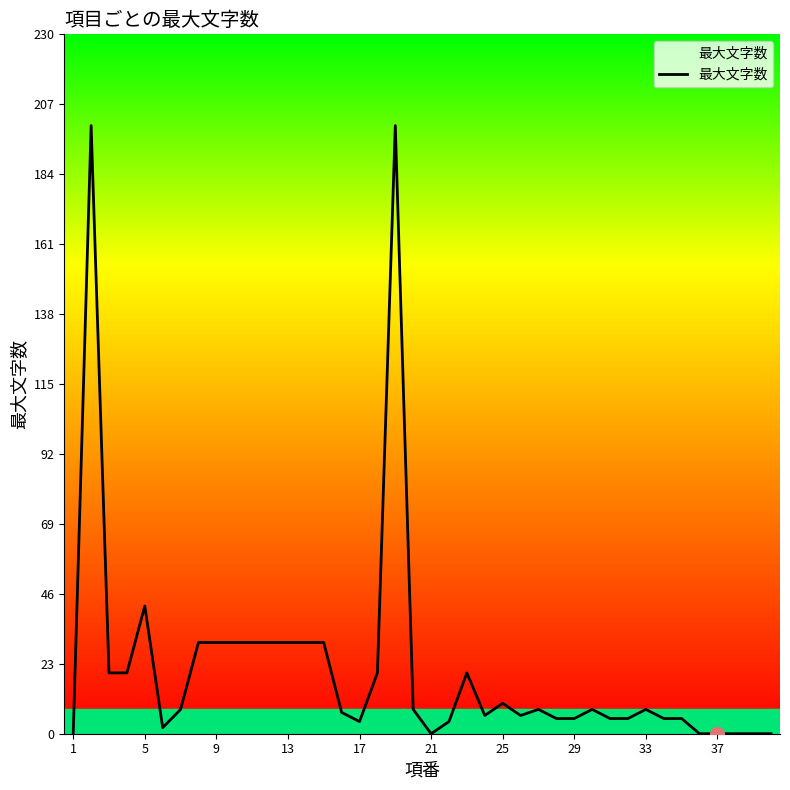

Reading right to left, list all the values displayed in this chart.

0	0	0	0	0	5	5	8	5	5	8	5	5	8	6	10	6	20	4	0	8	200	20	4	7	30	30	30	30	30	30	30	30	8	2	42	20	20	200	0